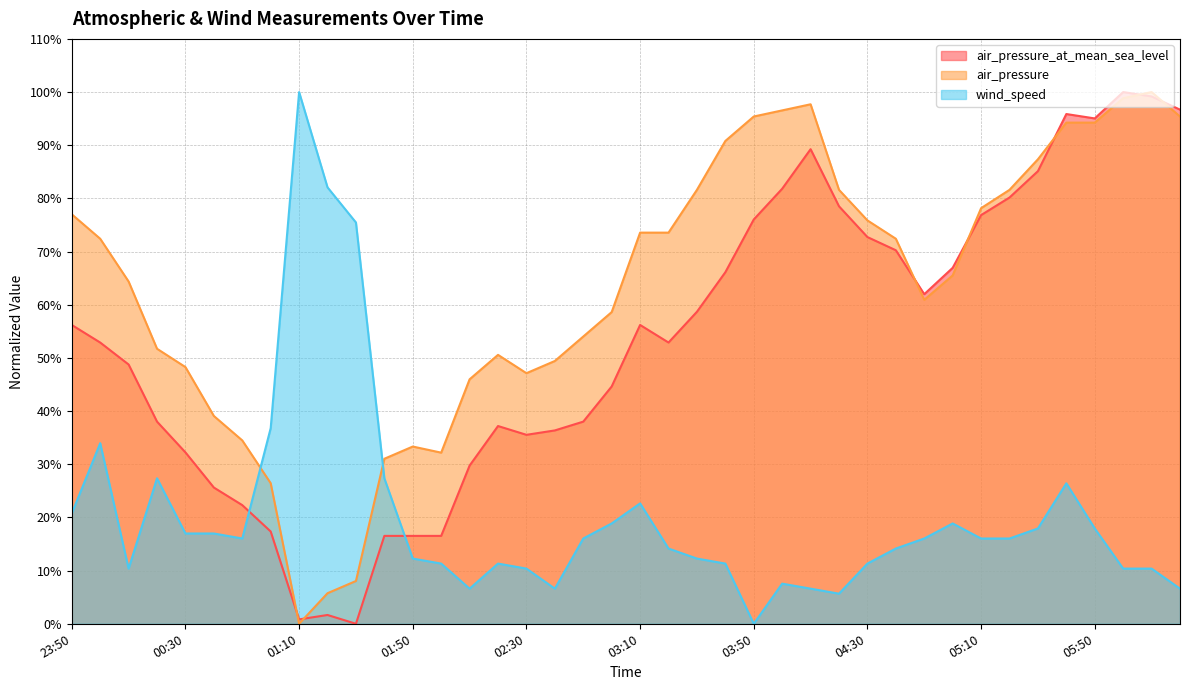

Reading right to left, list all the values displayed in this chart.

air_pressure_at_mean_sea_level: 96.7	99.2	100.0	95.0	95.9	85.1	80.2	76.9	66.9	62.0	70.2	72.7	78.5	89.3	81.8	76.0	66.1	58.7	52.9	56.2	44.6	38.0	36.4	35.5	37.2	29.8	16.5	16.5	16.5	0.0	1.7	0.8	17.4	22.3	25.6	32.2	38.0	48.8	52.9	56.2
air_pressure: 95.4	100.0	98.9	94.3	94.3	87.4	81.6	78.2	65.5	60.9	72.4	75.9	81.6	97.7	96.6	95.4	90.8	81.6	73.6	73.6	58.6	54.0	49.4	47.1	50.6	46.0	32.2	33.3	31.0	8.0	5.7	0.0	26.4	34.5	39.1	48.3	51.7	64.4	72.4	77.0
wind_speed: 6.6	10.4	10.4	17.9	26.4	17.9	16.0	16.0	18.9	16.0	14.2	11.3	5.7	6.6	7.5	0.0	11.3	12.3	14.2	22.6	18.9	16.0	6.6	10.4	11.3	6.6	11.3	12.3	27.4	75.5	82.1	100.0	36.8	16.0	17.0	17.0	27.4	10.4	34.0	20.8